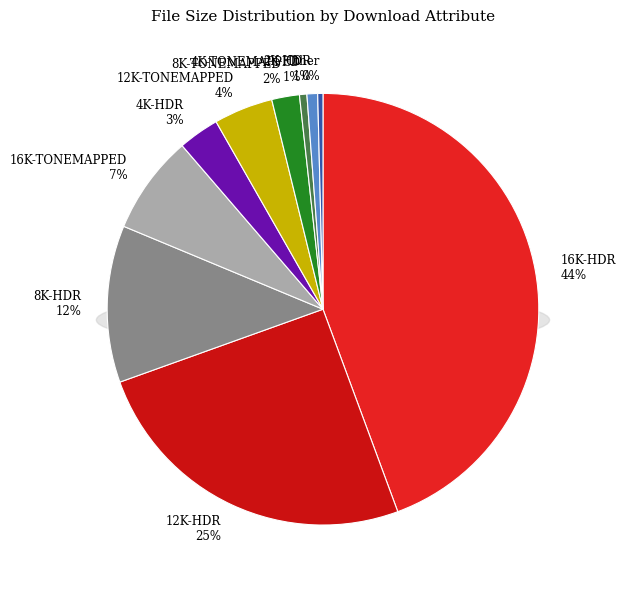

To the nearest percent, what portion does 8K-HDR represent?

12%